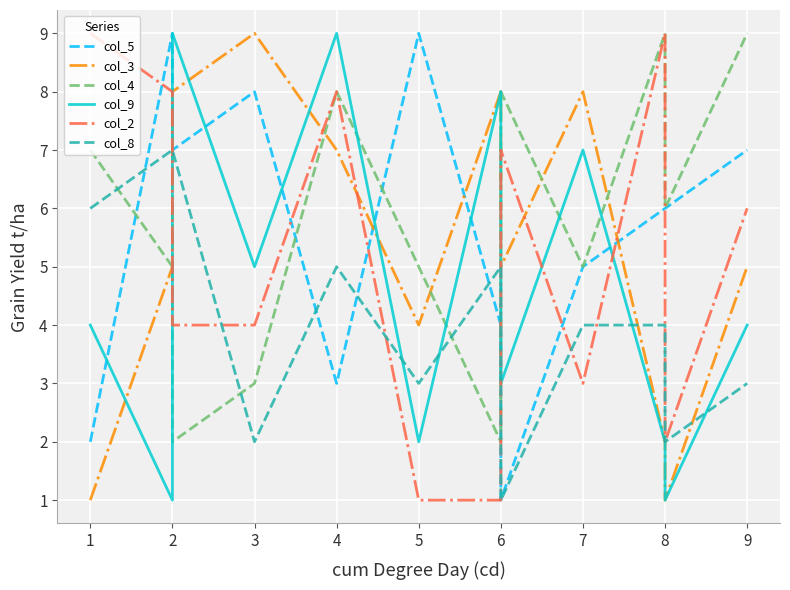

At which category does col_2 reach its first local peak?

4